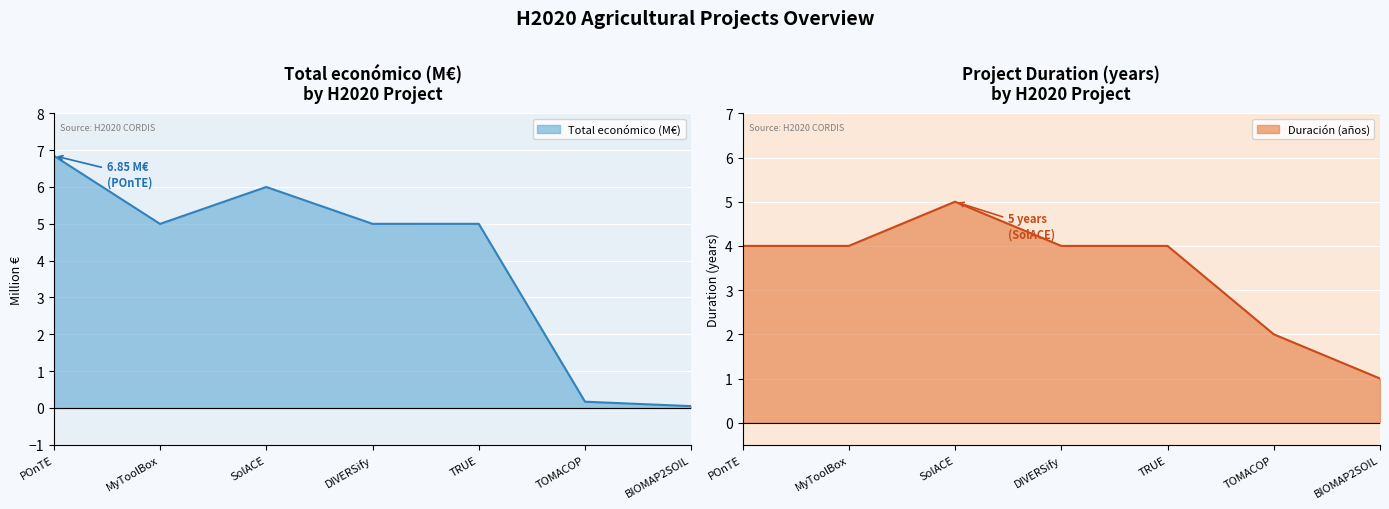

At which label does Total económico (M€) first exceed 4?

POnTE